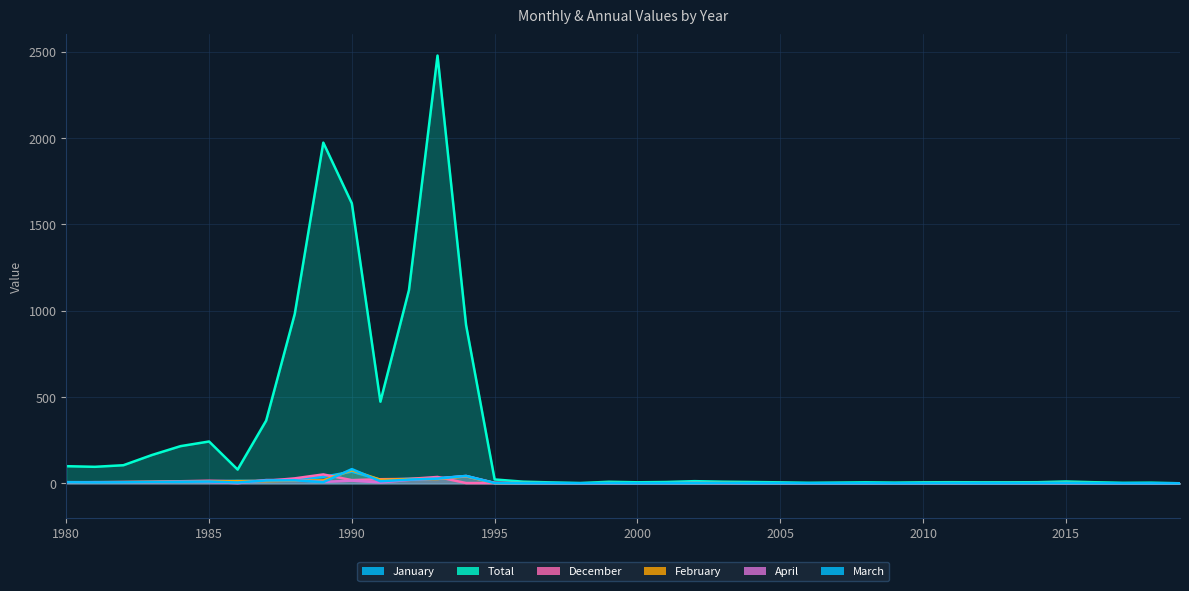

Which has a higher value, 1997 or 2009?

1997